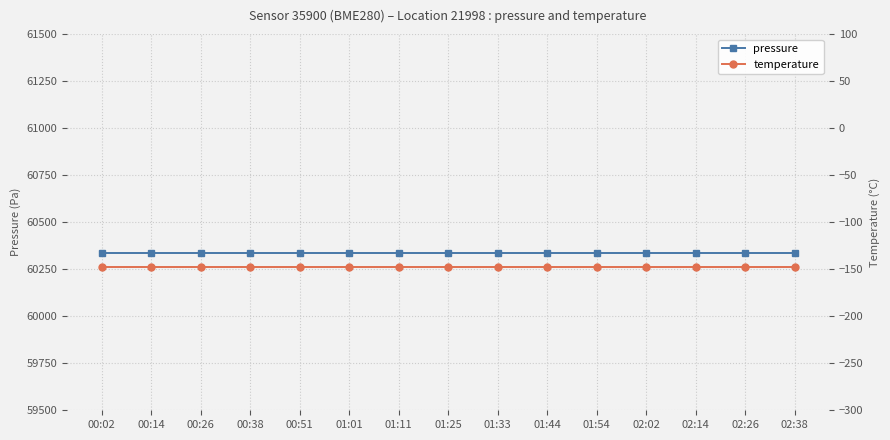

The temperature series shows -204.6 at 00:38. True or false?

False